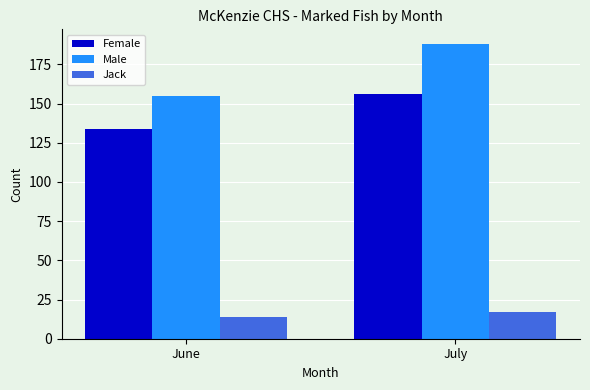

The Female series shows 156 at July. True or false?

True